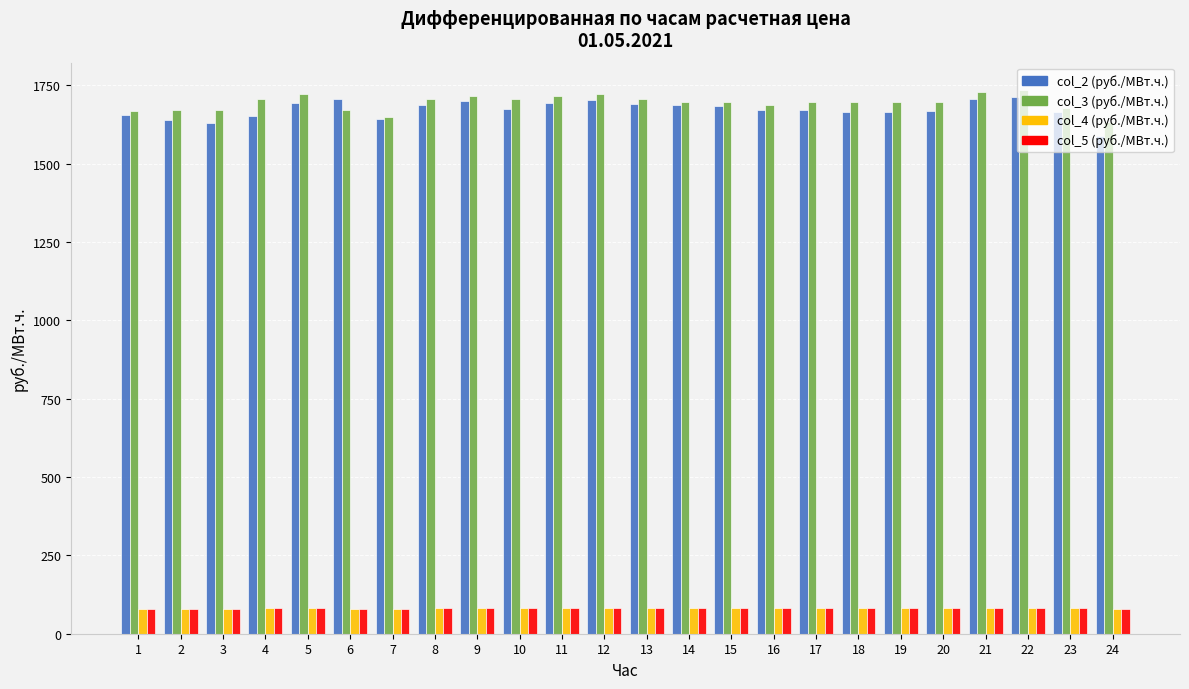

What is the greatest value displayed?

1736.0